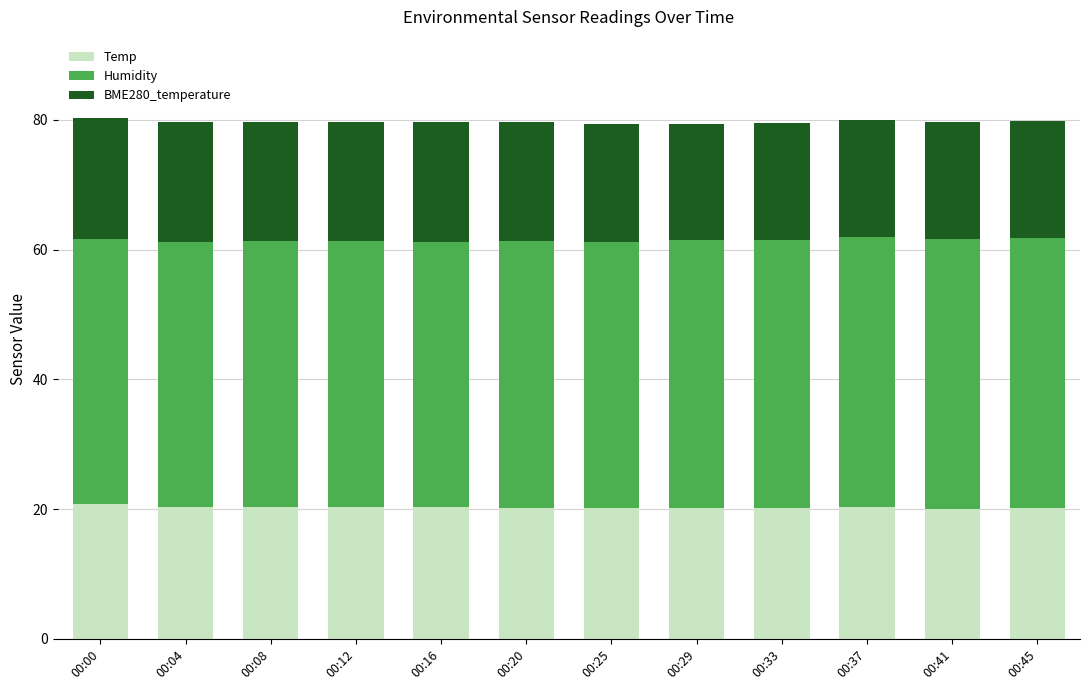

What is the total value across all series at 00:20?

79.6